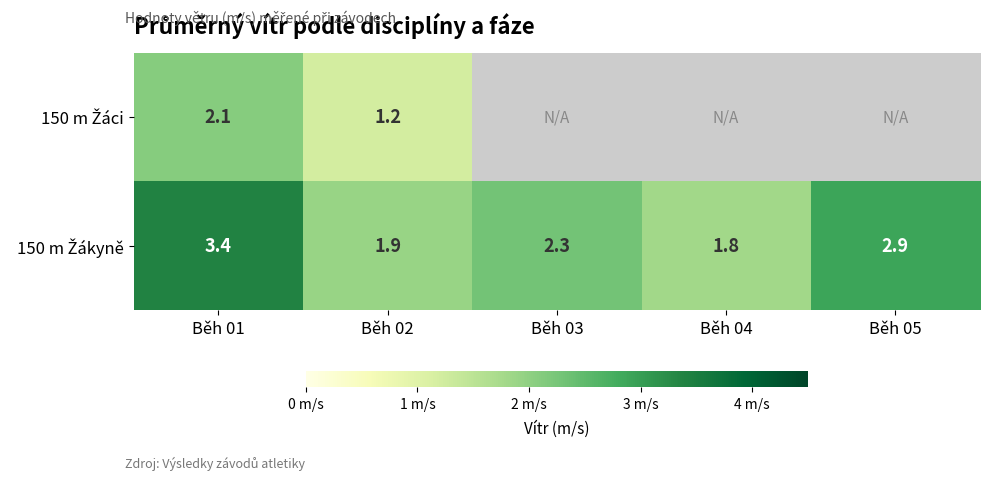

What is the difference between the highest and lowest values at Běh 02?

0.7